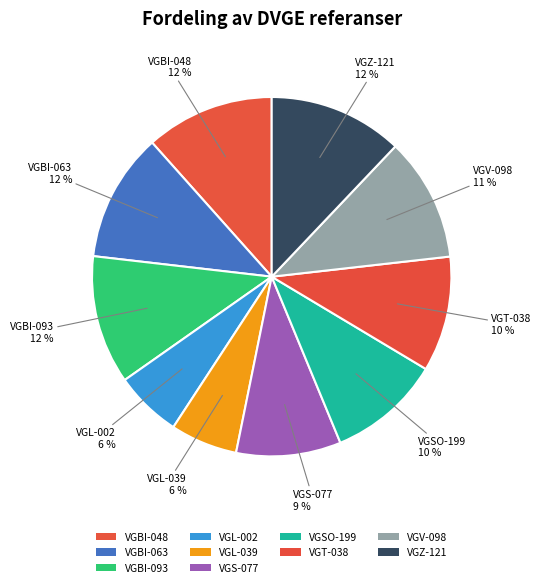

Count the number of slices in the pie.

10